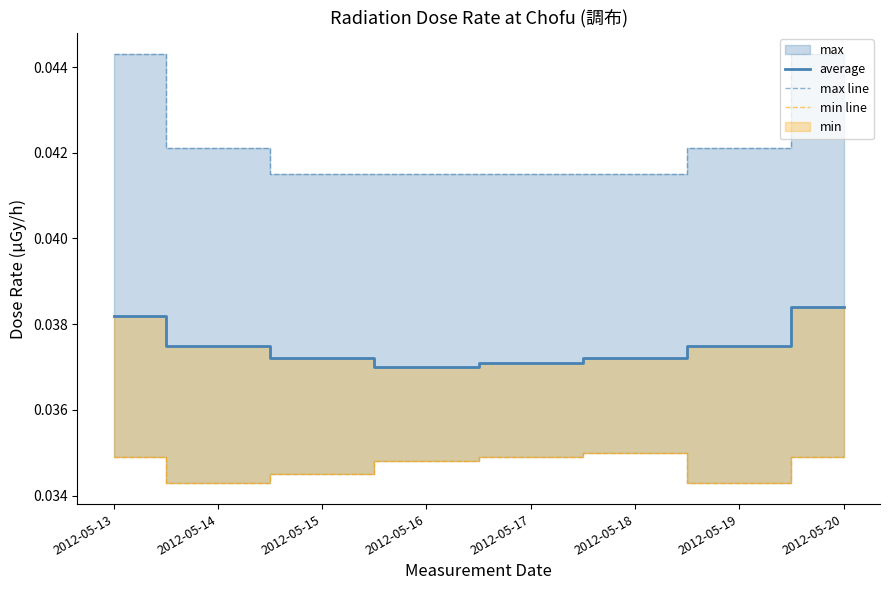

Does the chart have visible grid lines?

No